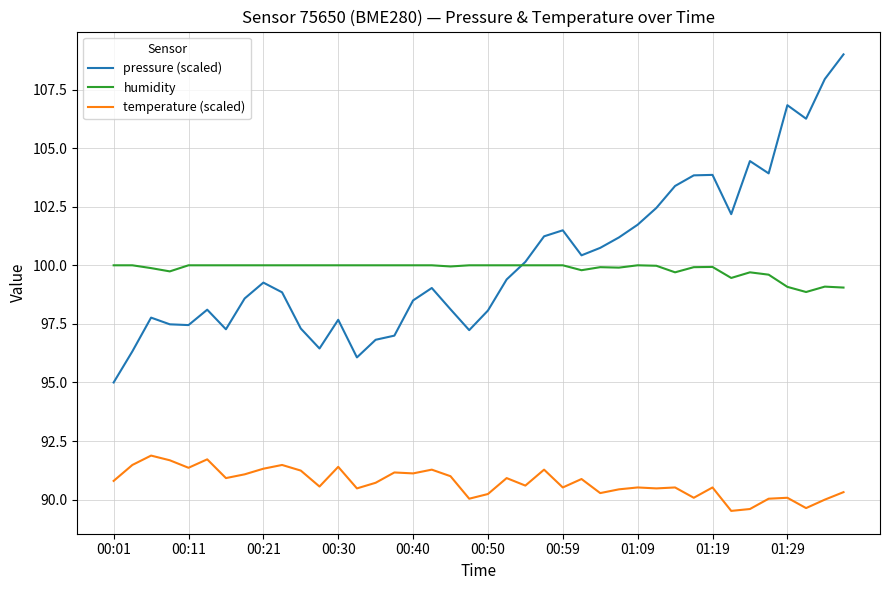

True or false: humidity and temperature (scaled) cross at least once.

False